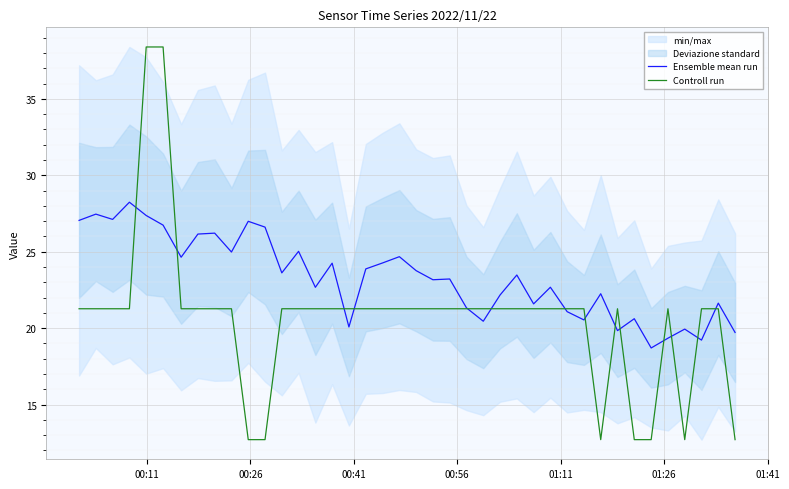

What is the highest value of the Ensemble mean run series?

28.2